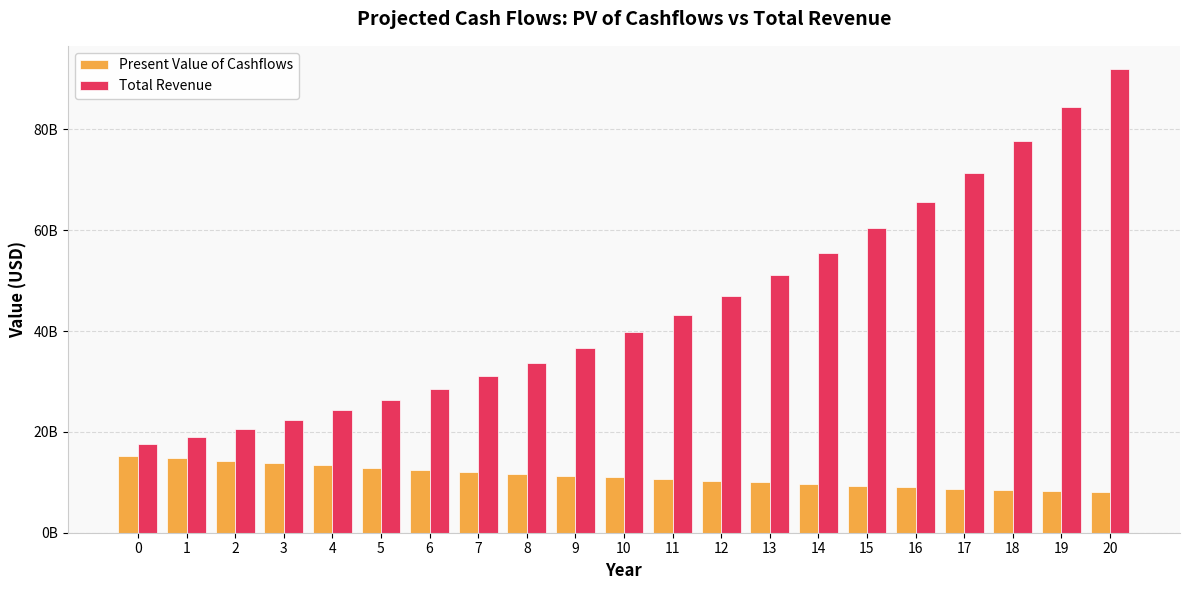

Reading left to right, list all the values displayed in this chart.

Present Value of Cashflows: 0=15267964377.9	1=14767716678.5	2=14284649032.3	3=13818260739.1	4=13368051354.5	5=12933522783.1	6=12514181074.0	7=12109537952.9	8=11719112119.5	9=11342430336.9	10=10979028336.4	11=10628451559.7	12=10290255756.7	13=9964007456.6	14=9649284327.7	15=9345675439.2	16=9052781437.3	17=8770214647.2	18=8497599110.1	19=8234570563.8	20=7980776376.1
Total Revenue: 0=17534404864.4	1=19015600098.0	2=20625797237.3	3=22376553403.7	4=24280487029.0	5=26351377347.3	6=28604273369.1	7=31055613252.5	8=33723355076.0	9=36627120116.3	10=39788349839.3	11=43230477934.8	12=46979118850.9	13=51062274429.8	14=55510560402.0	15=60357454667.5	16=65639569482.3	17=71396949875.6	18=77673400851.5	19=84516846178.5	20=91979721846.1